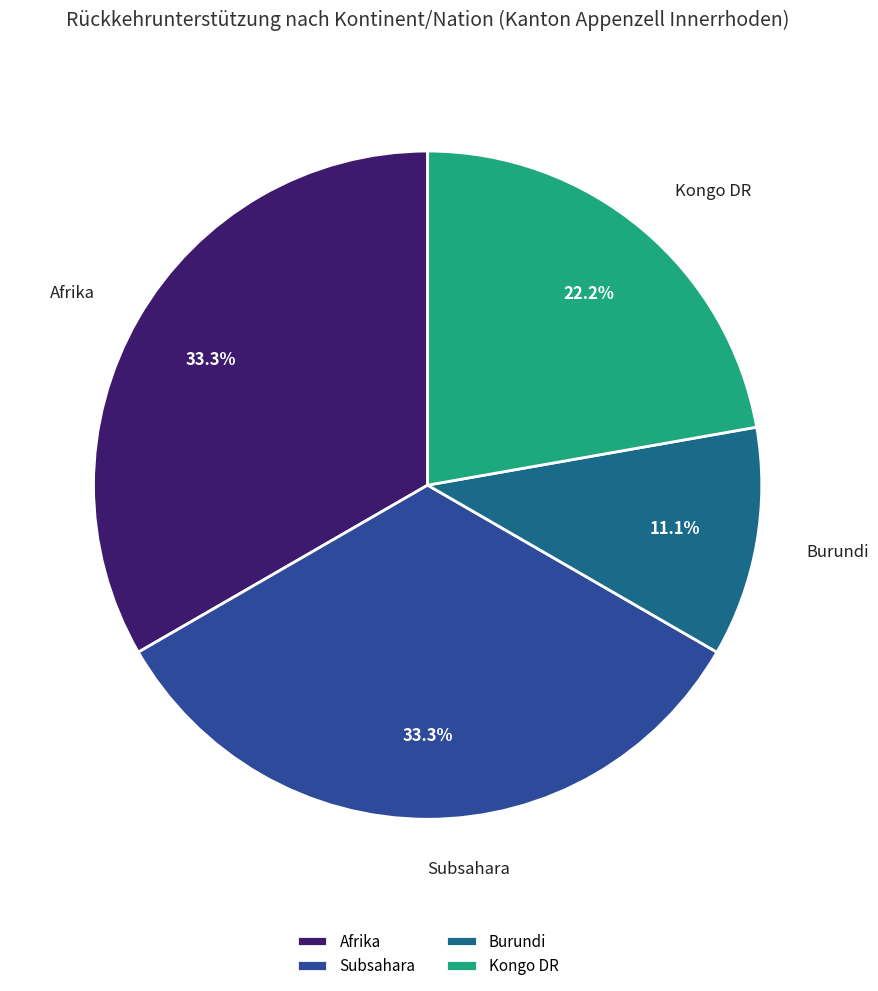

How many slices are in this pie chart?

4